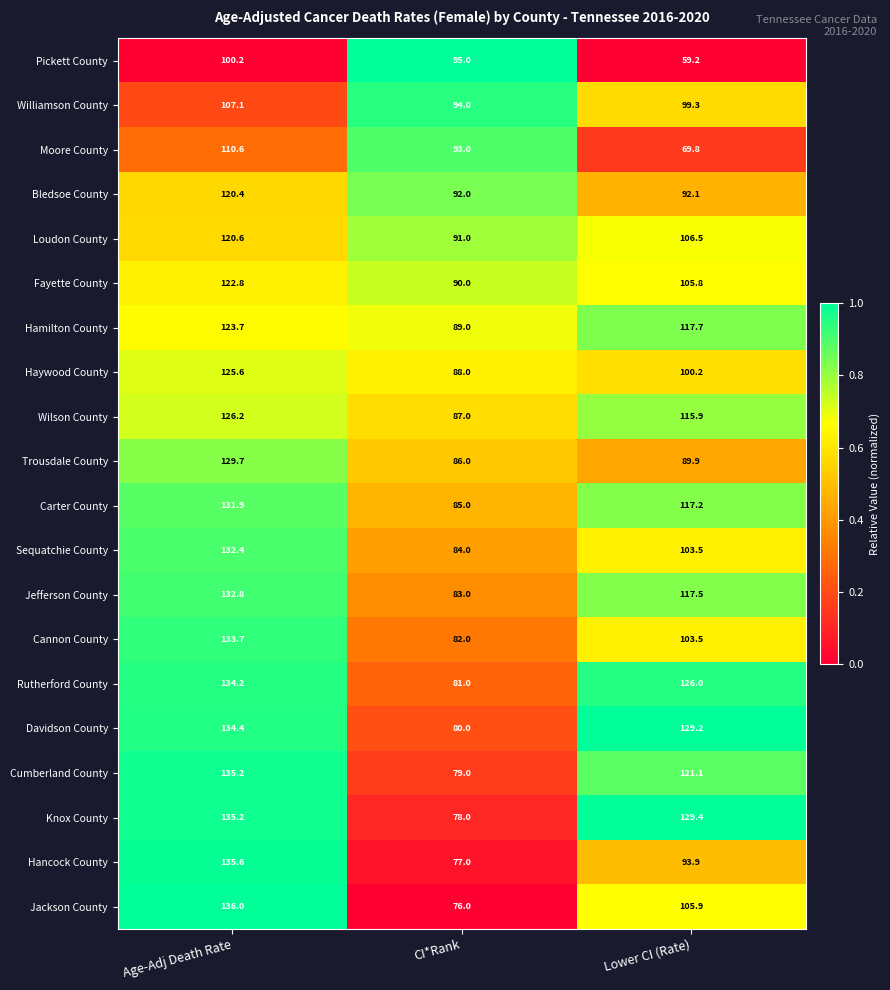

How many categories are shown in the chart?

3